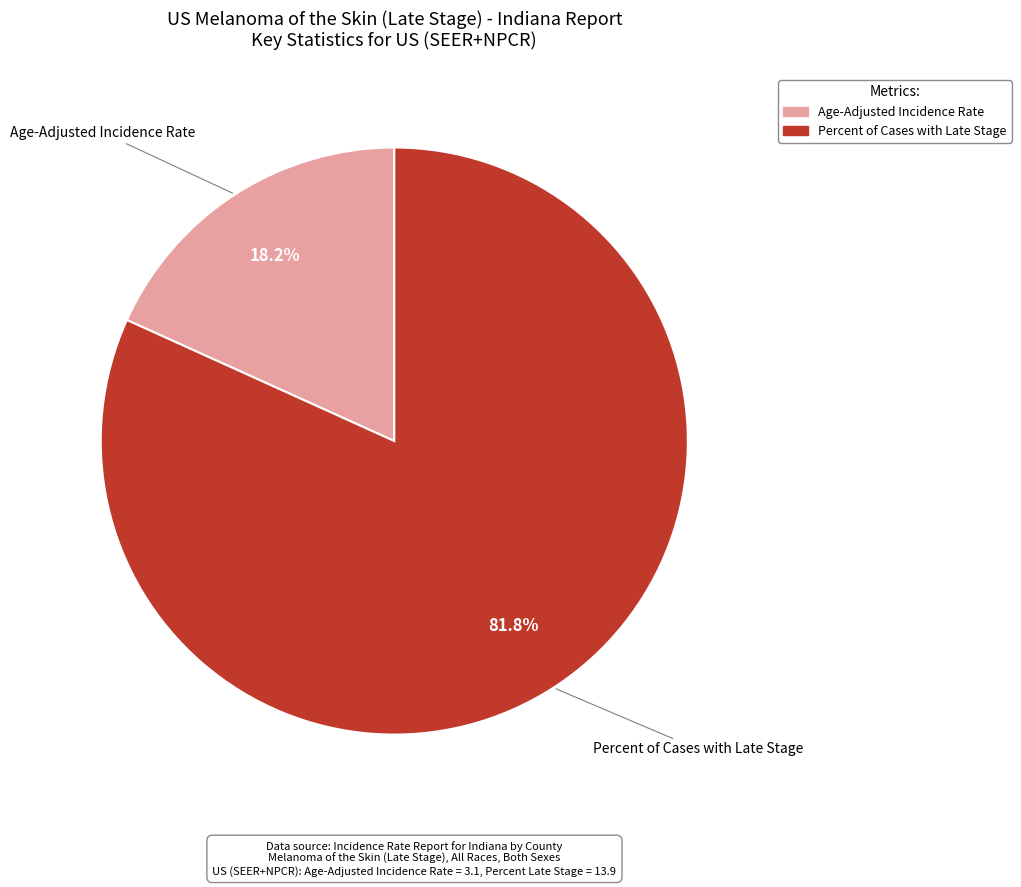

Approximately how many times larger is the value at Percent of Cases with Late Stage compared to Age-Adjusted Incidence Rate?

4.5